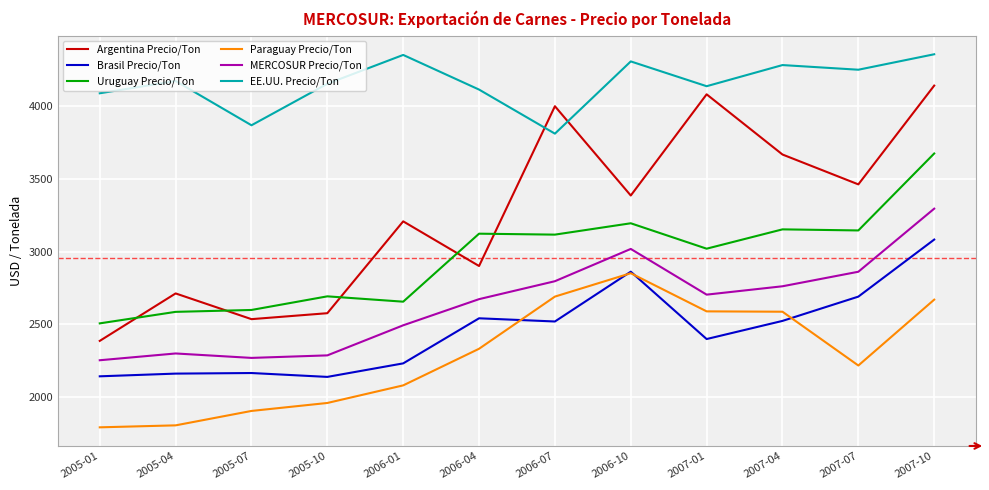

At 2005-10, list the series in order from smallest to largest.

Paraguay Precio/Ton, Brasil Precio/Ton, MERCOSUR Precio/Ton, Argentina Precio/Ton, Uruguay Precio/Ton, EE.UU. Precio/Ton